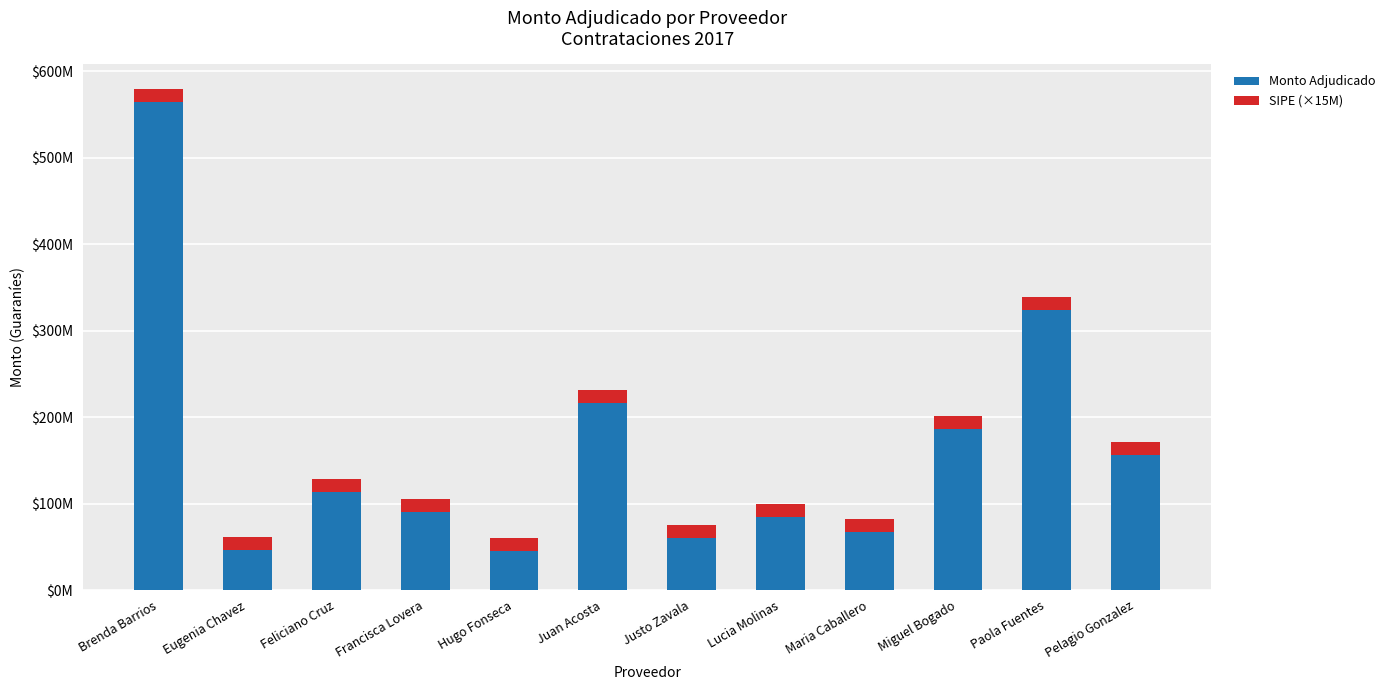

What is the difference between the maximum and minimum values in the Monto Adjudicado series?

518400000